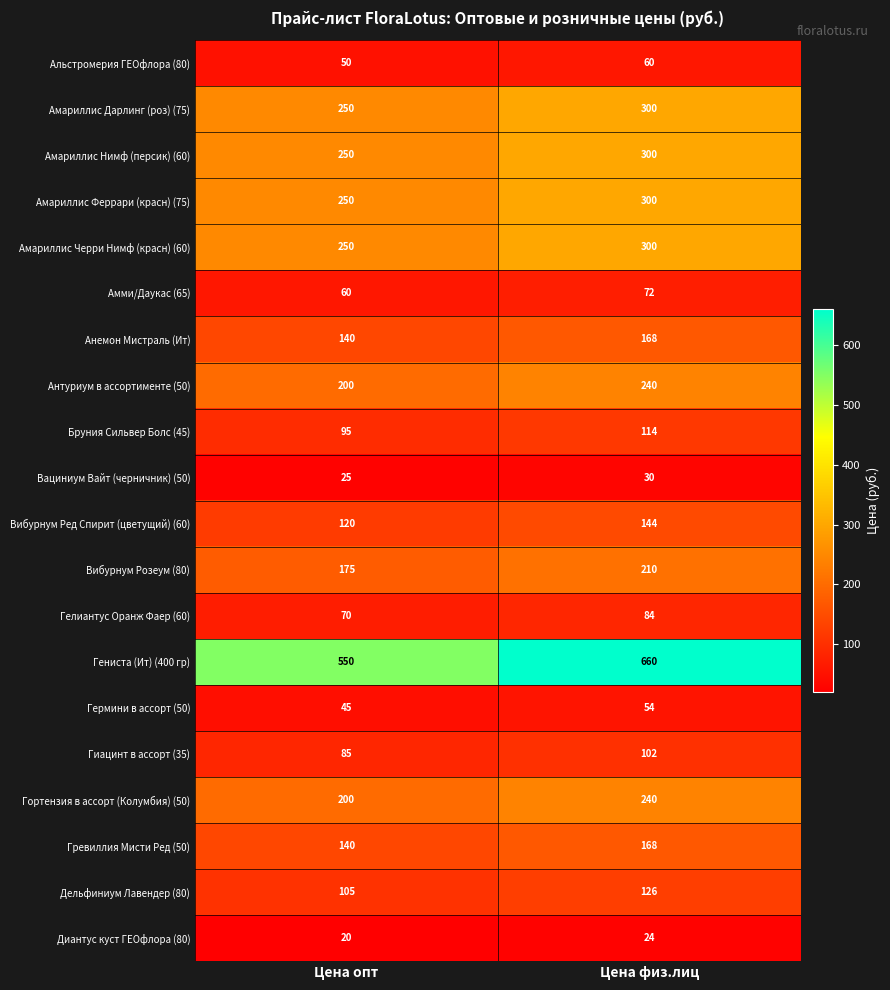

Is it true that Диантус куст ГЕОфлора (80) equals 20 at Цена опт?

True